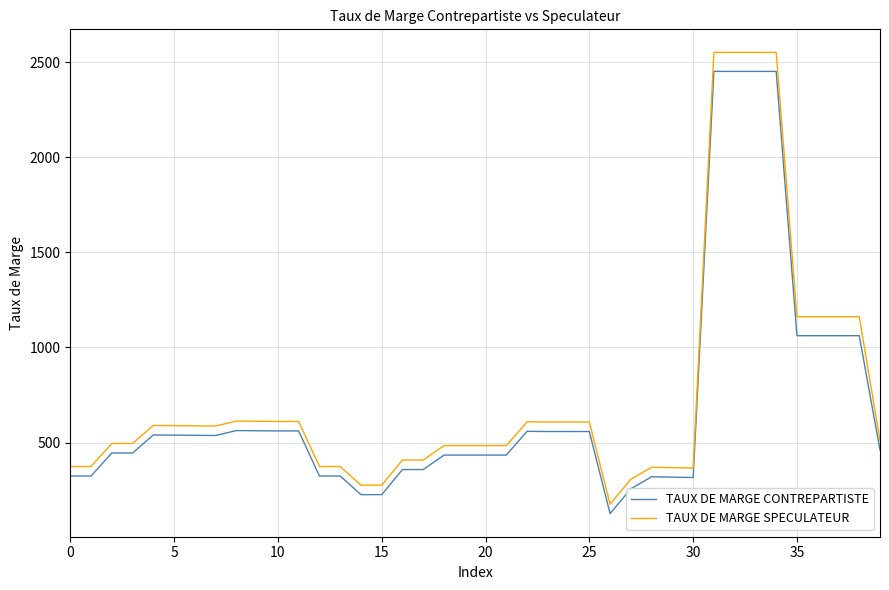

What is the greatest value displayed?

2552